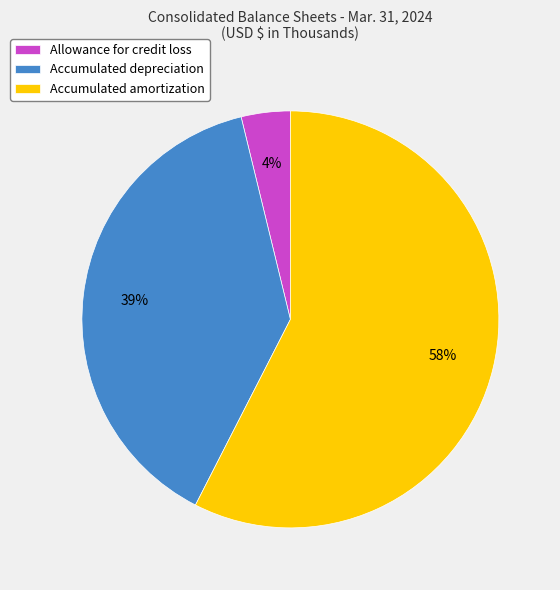

To the nearest percent, what portion does Allowance for credit loss represent?

4%